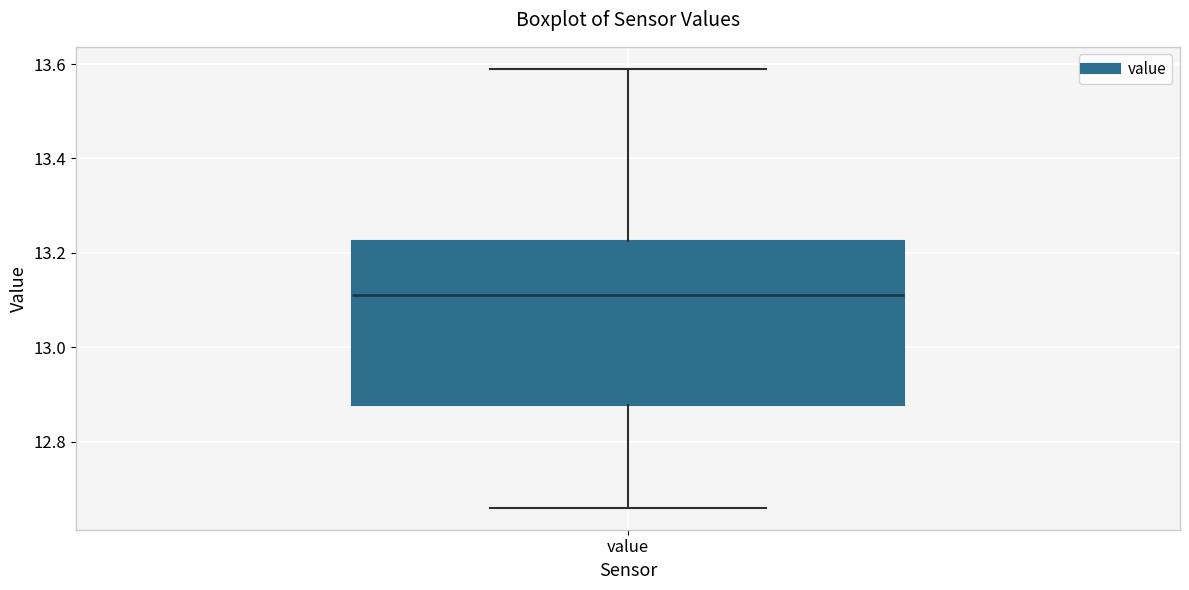

Read this box plot against the y-axis: the position of the median line, the range covered by the box, and the ends of both whiskers. The values are not printed on the chart, so give them approximately, as read against the axis.

median 13.12, box 12.88 to 13.22, whiskers 12.66 to 13.60